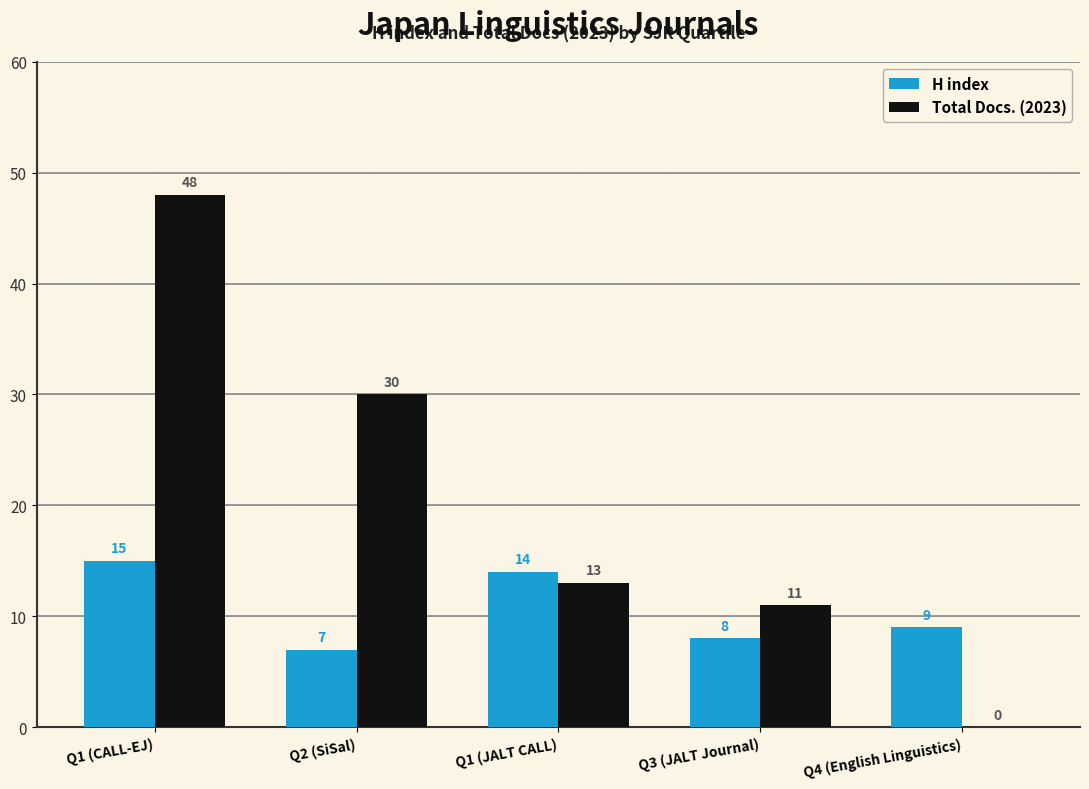

What is the sum of the H index values at Q2 (SiSal) and Q1 (JALT CALL)?

21